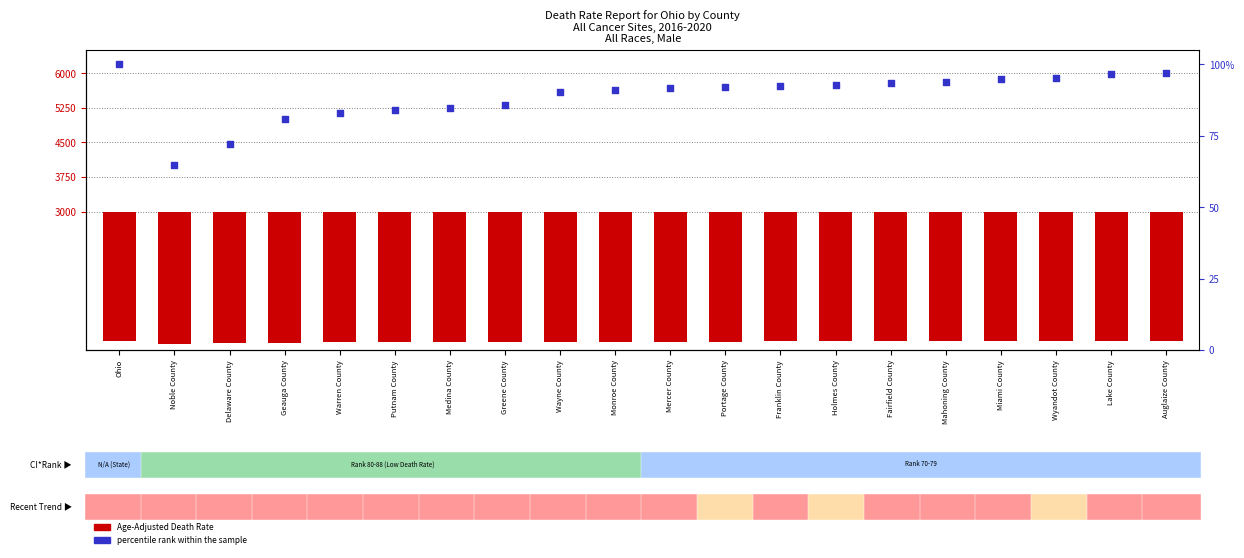

Which series reaches the minimum Y coordinate?

Age-Adjusted Death Rate